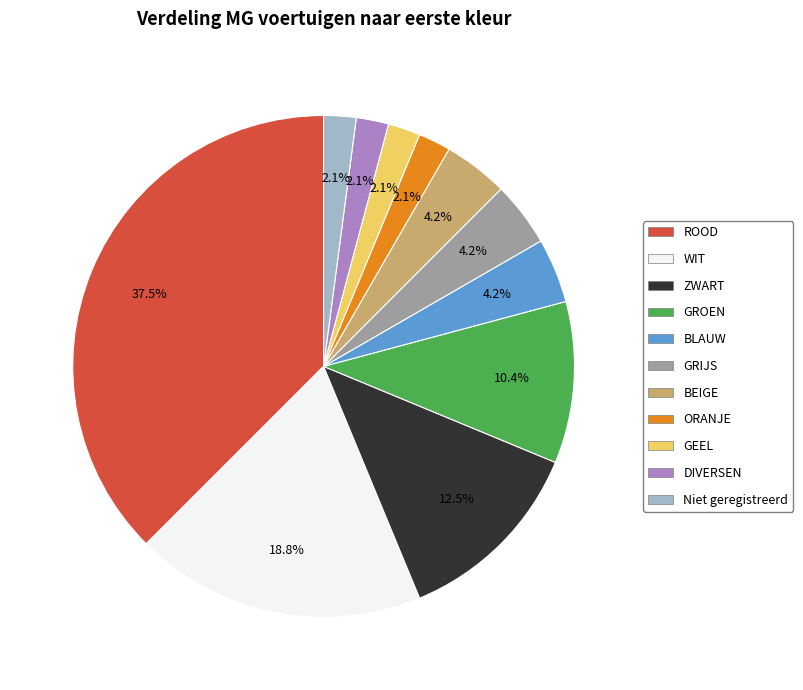

Is DIVERSEN the majority of the pie?

No